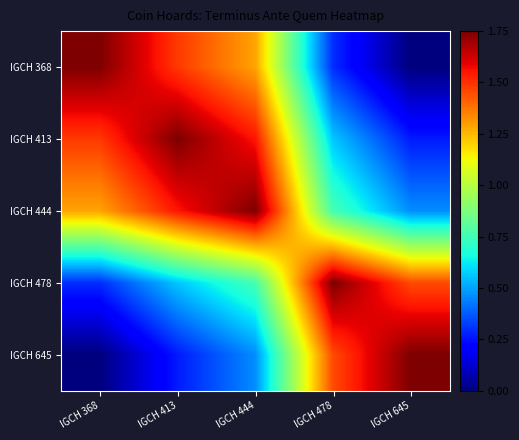

At how many categories does at least one series exceed 0?

5